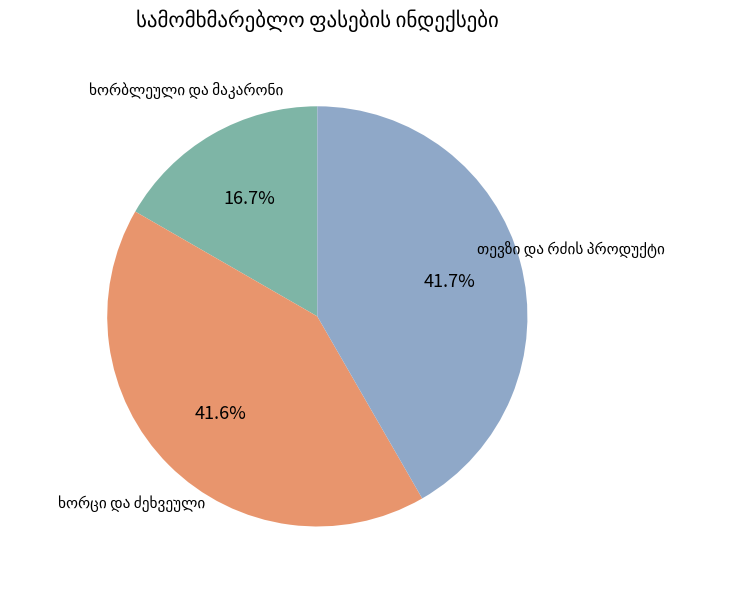

Is there any slice that represents more than half of the pie?

No